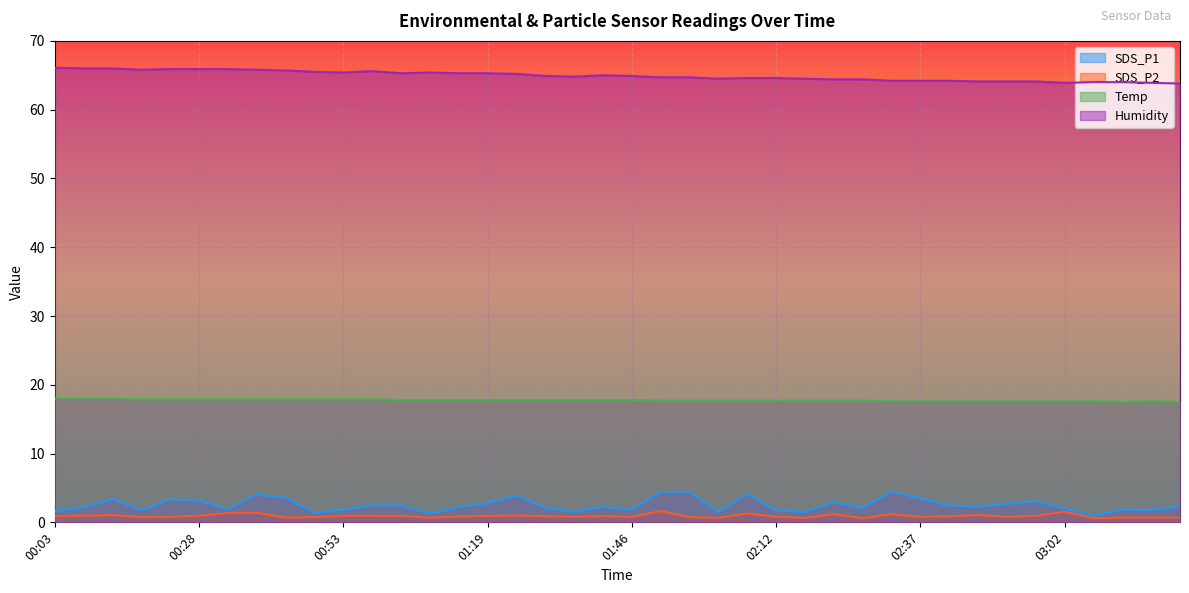

At 01:08, list the series in order from smallest to largest.

SDS_P2, SDS_P1, Temp, Humidity